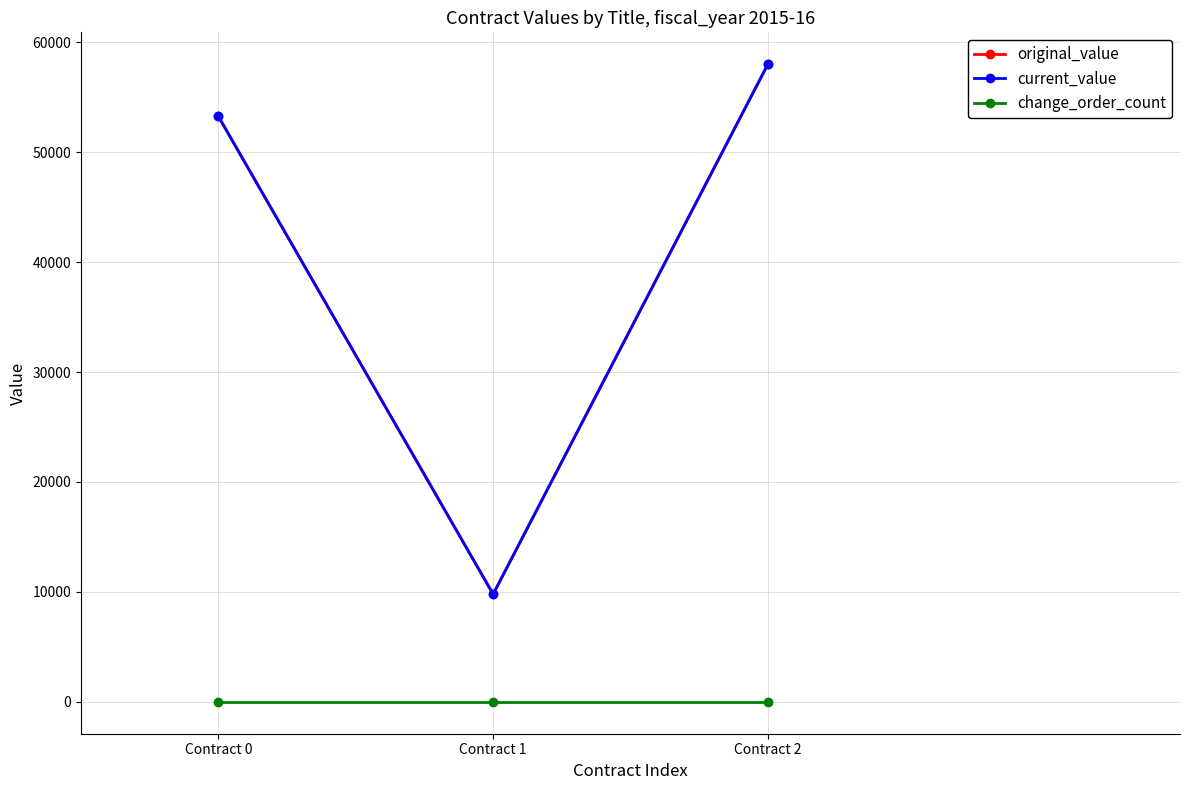

Is this an area chart (filled region under the line)?

No